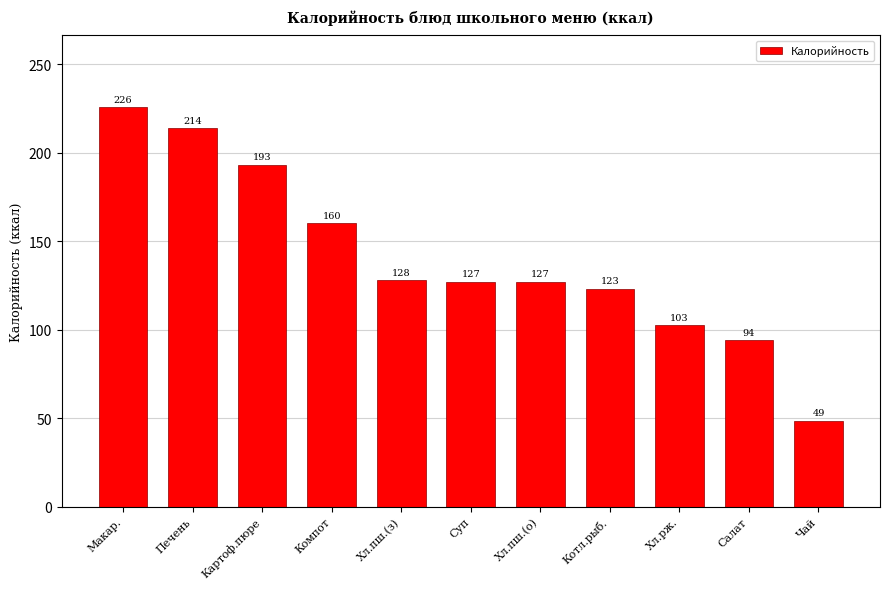

Is it true that the value at Суп is 127.0?

True